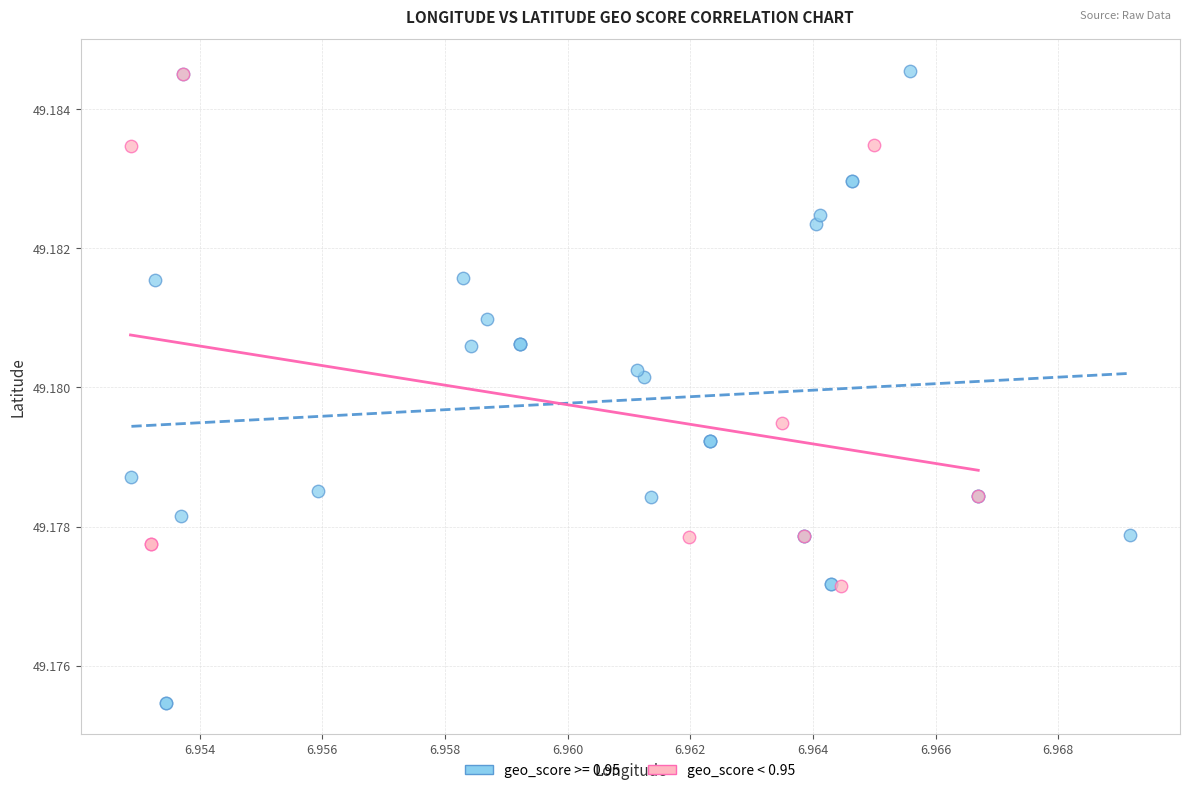

Which series reaches the minimum Y coordinate?

geo_score >= 0.95